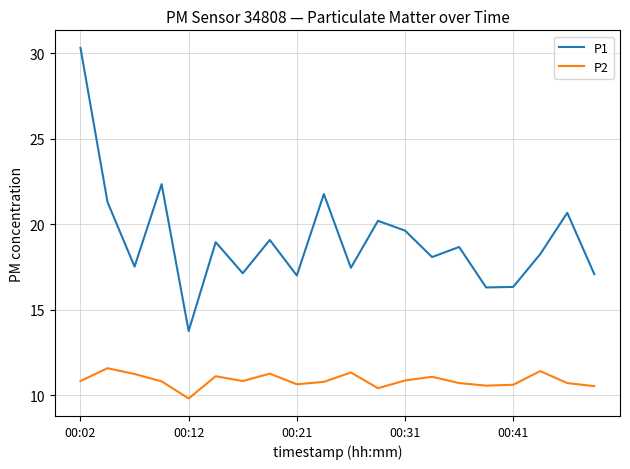

Which series has the largest range (max minus min)?

P1